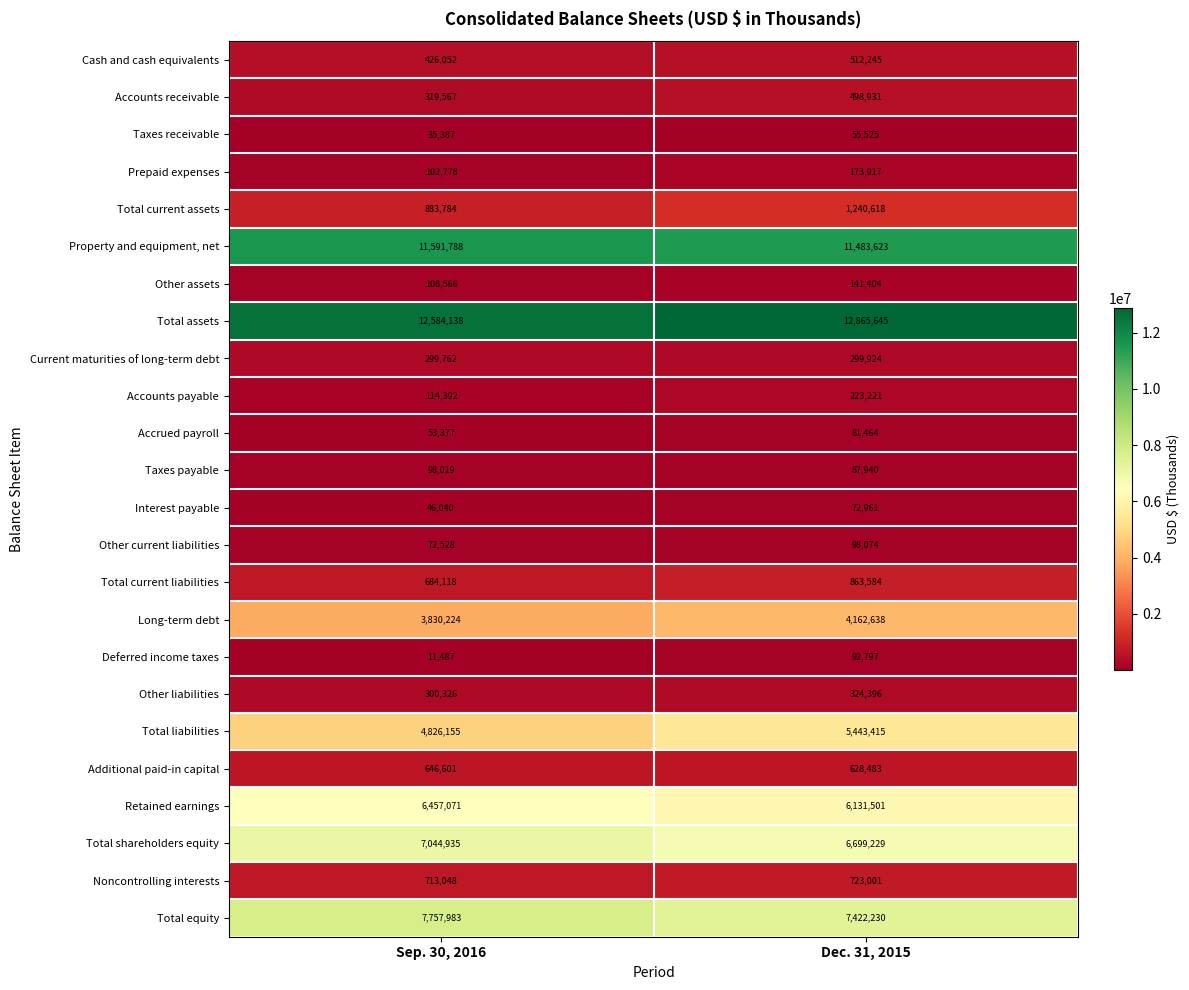

Which series has the largest total across all categories?

Total assets